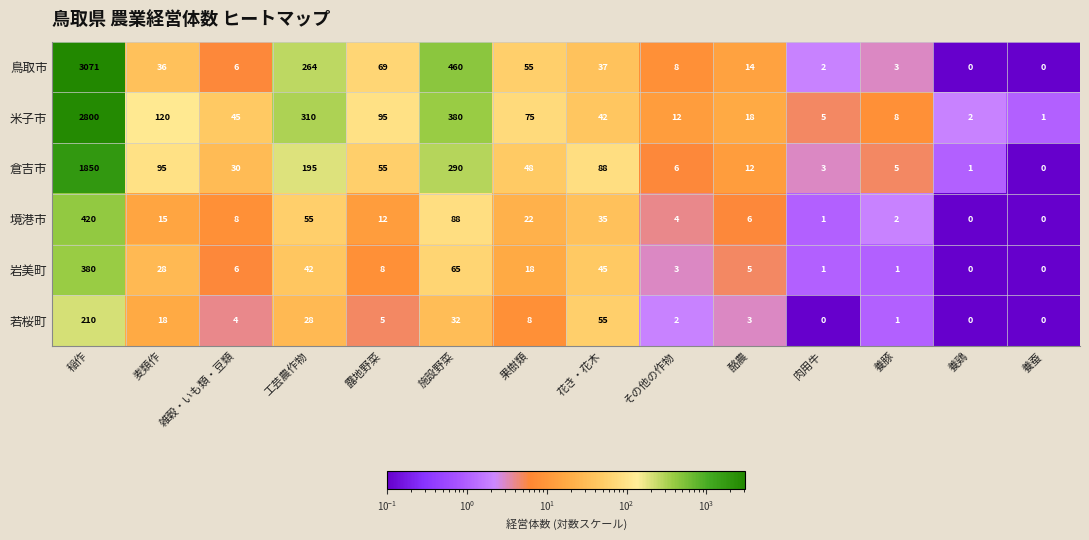

What is the total value across all series at 養蚕?

1